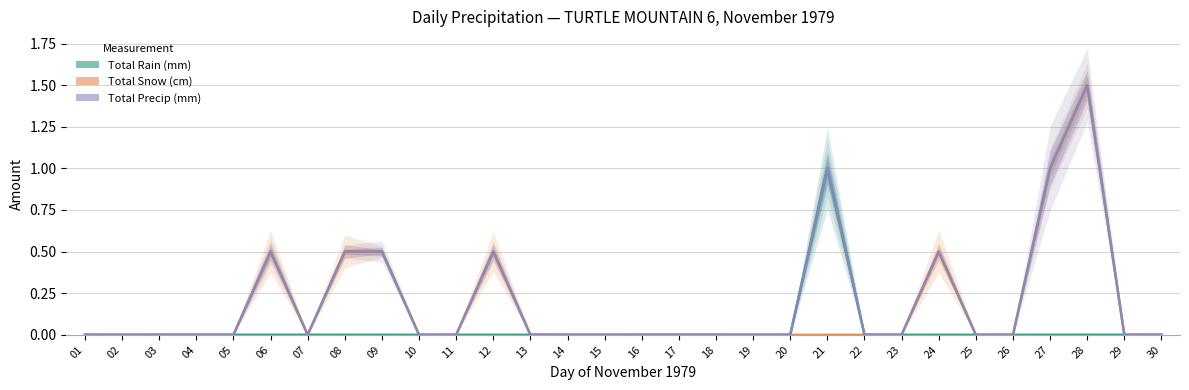

What is the maximum value shown in the chart?

1.5